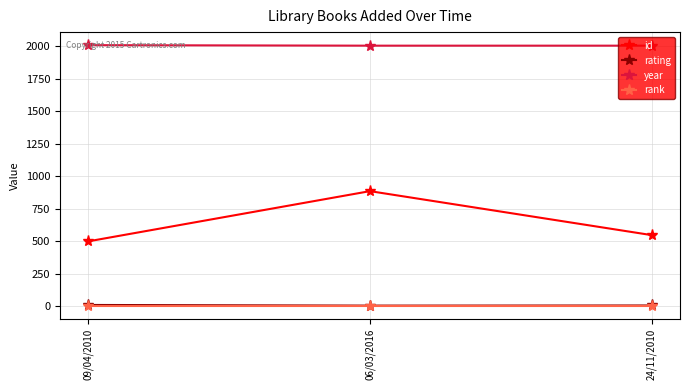

What is the sum of the year values at 24/11/2010 and 09/04/2010?

4016